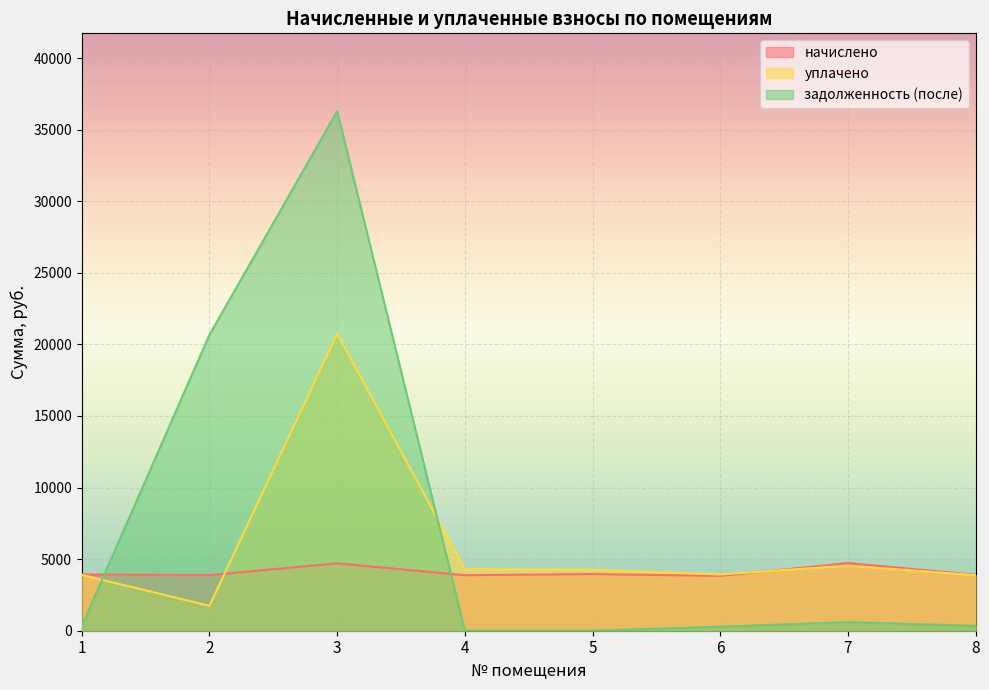

Between which two adjacent categories do уплачено and начислено first intersect?

2 and 3